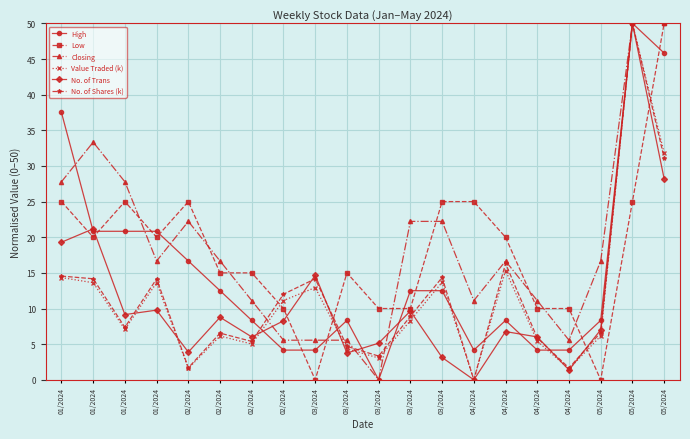

What is the label of the 19th point from the left?

05/2024